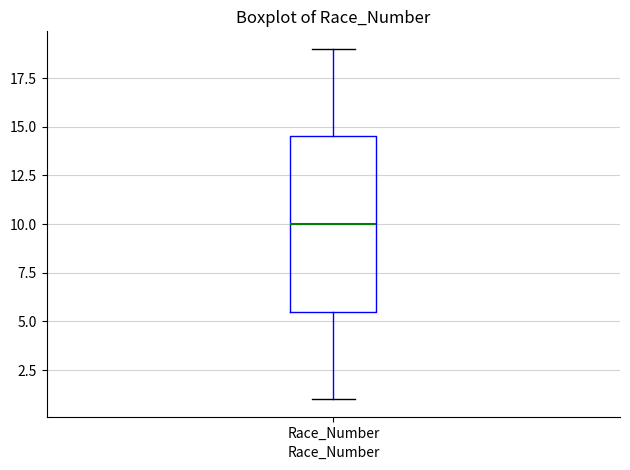

Transcribe this box plot: give where the median line is, the range the box spans, and where the two whiskers end, as read against the y-axis. The values are not printed on the chart, so give them approximately, as read against the axis.

median 10.0, box 5.5 to 14.5, whiskers 1.0 to 19.0